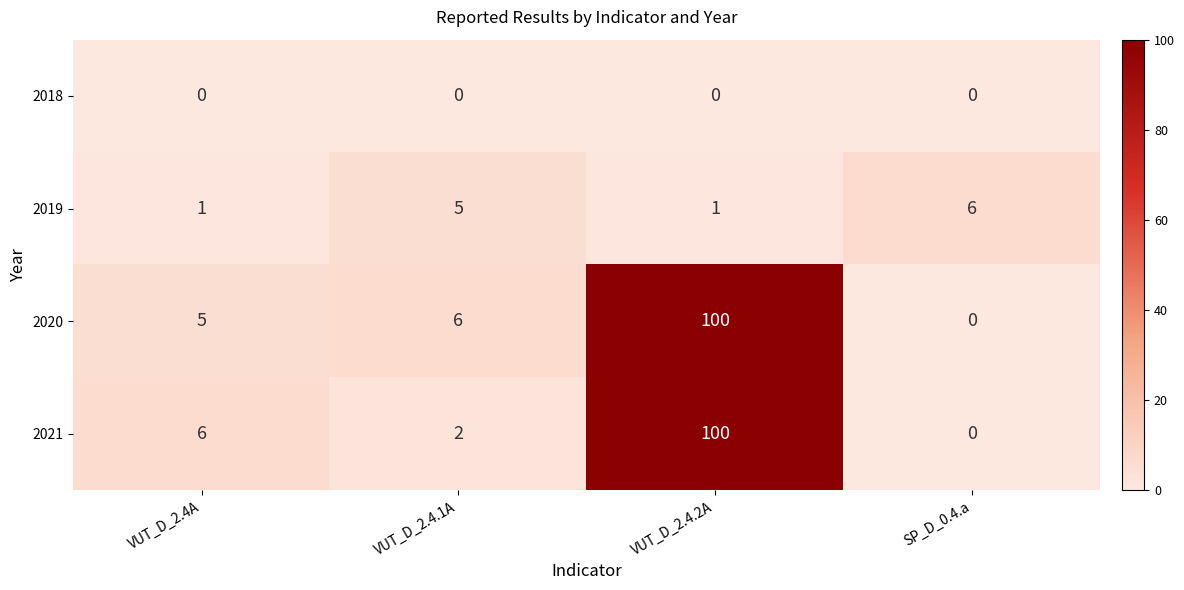

Which category has the highest value across all series?

VUT_D_2.4.2A